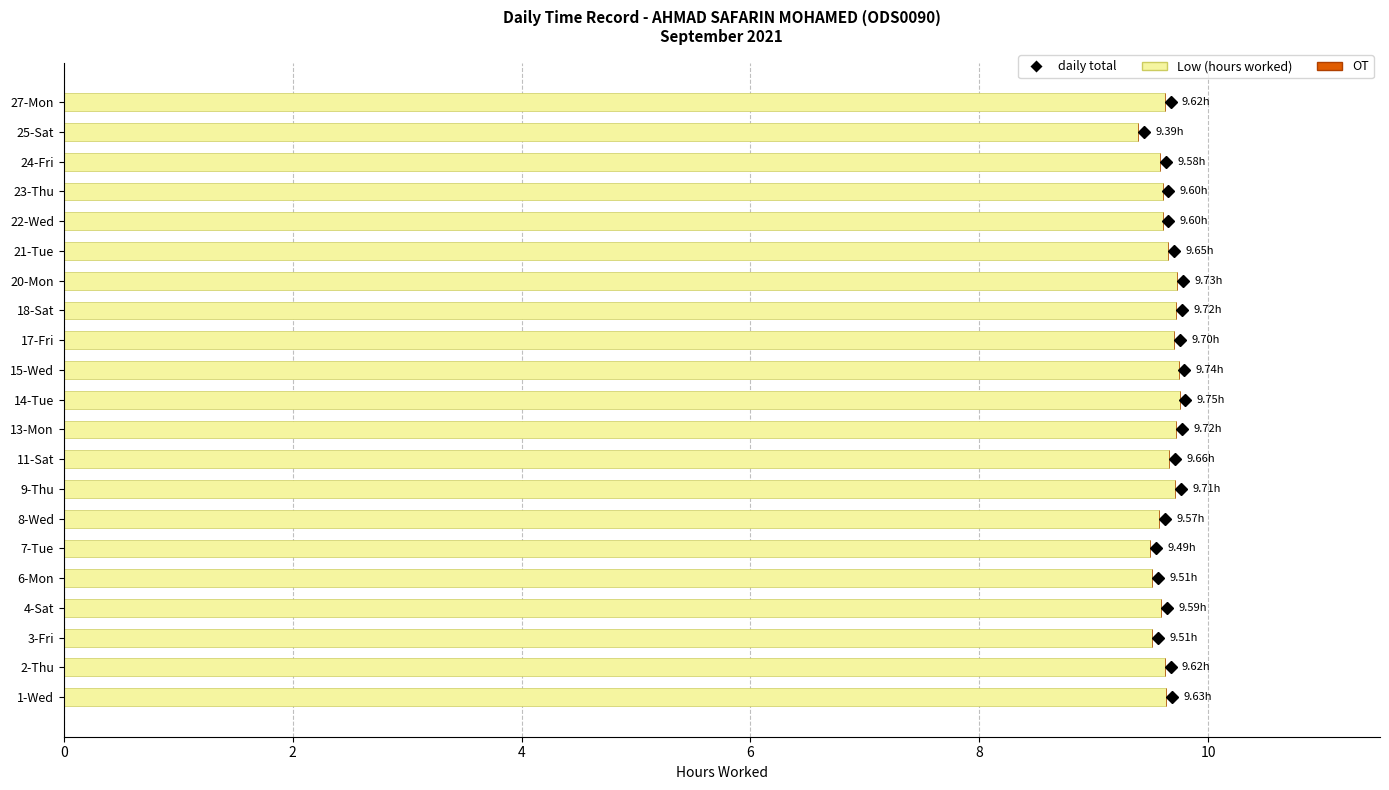

Approximately how many times larger is the value at 20-Mon compared to 14-Tue?

1.0